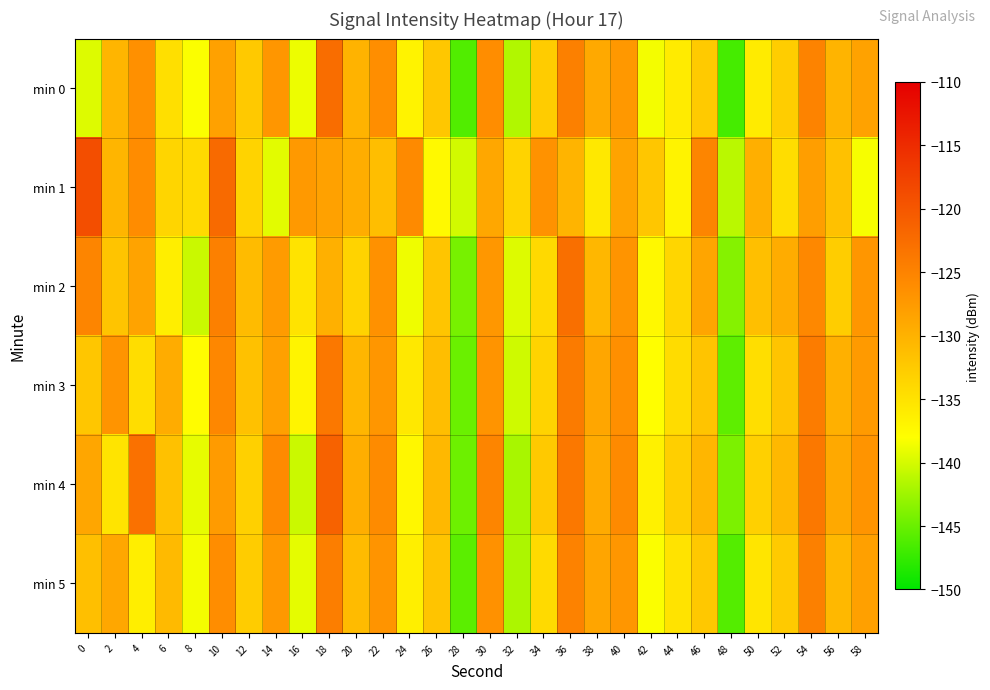

Reading right to left, list all the values displayed in this chart.

min 0: 58=-128.3	56=-130.2	54=-125.0	52=-132.8	50=-135.9	48=-146.7	46=-132.5	44=-135.9	42=-138.4	40=-127.3	38=-129.1	36=-124.6	34=-132.7	32=-141.6	30=-126.1	28=-146.2	26=-132.2	24=-136.8	22=-126.3	20=-130.1	18=-122.5	16=-138.8	14=-127.1	12=-132.4	10=-128.2	8=-138.2	6=-134.7	4=-126.4	2=-130.3	0=-139.6
min 1: 58=-138.3	56=-131.6	54=-127.9	52=-134.5	50=-129.7	48=-141.2	46=-125.3	44=-136.8	42=-132.1	40=-128.4	38=-135.6	36=-130.2	34=-126.7	32=-133.5	30=-128.9	28=-140.1	26=-137.4	24=-125.8	22=-131.2	20=-129.5	18=-128.2	16=-127.4	14=-139.3	12=-133.5	10=-122.1	8=-134.2	6=-133.6	4=-126.1	2=-130.3	0=-119.0
min 2: 58=-127.1	56=-132.8	54=-125.6	52=-129.3	50=-131.4	48=-143.7	46=-128.6	44=-133.8	42=-137.3	40=-126.9	38=-130.5	36=-122.8	34=-134.1	32=-139.6	30=-127.2	28=-144.3	26=-132.0	24=-138.7	22=-126.5	20=-133.4	18=-129.8	16=-135.1	14=-127.6	12=-130.9	10=-124.7	8=-140.5	6=-136.2	4=-128.4	2=-131.8	0=-125.3
min 3: 58=-127.5	56=-129.8	54=-124.2	52=-131.9	50=-134.6	48=-145.5	46=-131.8	44=-134.3	42=-137.9	40=-126.4	38=-128.7	36=-124.1	34=-133.5	32=-140.3	30=-126.8	28=-145.0	26=-131.2	24=-135.6	22=-127.1	20=-130.4	18=-123.7	16=-136.9	14=-128.2	12=-131.6	10=-125.4	8=-137.8	6=-129.3	4=-134.5	2=-126.8	0=-132.1
min 4: 58=-126.8	56=-129.1	54=-123.8	52=-130.6	50=-133.2	48=-144.1	46=-130.4	44=-133.0	42=-136.5	40=-125.8	38=-129.2	36=-123.7	34=-132.4	32=-142.1	30=-125.3	28=-144.8	26=-130.7	24=-137.2	22=-125.9	20=-129.6	18=-121.3	16=-140.4	14=-125.8	12=-133.2	10=-127.6	8=-139.1	6=-131.5	4=-122.9	2=-135.2	0=-128.7
min 5: 58=-128.1	56=-130.6	54=-124.7	52=-132.5	50=-135.3	48=-146.0	46=-132.3	44=-135.1	42=-138.2	40=-127.1	38=-128.6	36=-124.9	34=-134.2	32=-141.8	30=-126.5	28=-145.7	26=-131.9	24=-136.4	22=-126.8	20=-130.9	18=-124.5	16=-139.2	14=-127.3	12=-132.7	10=-126.1	8=-138.5	6=-130.8	4=-136.3	2=-128.9	0=-131.4